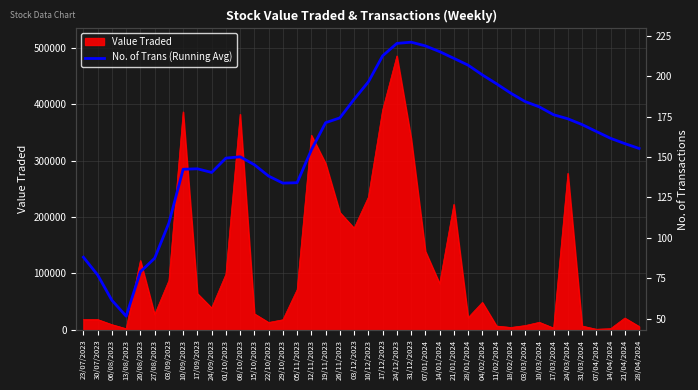

At which label is Value Traded closest to 243452?

10/12/2023